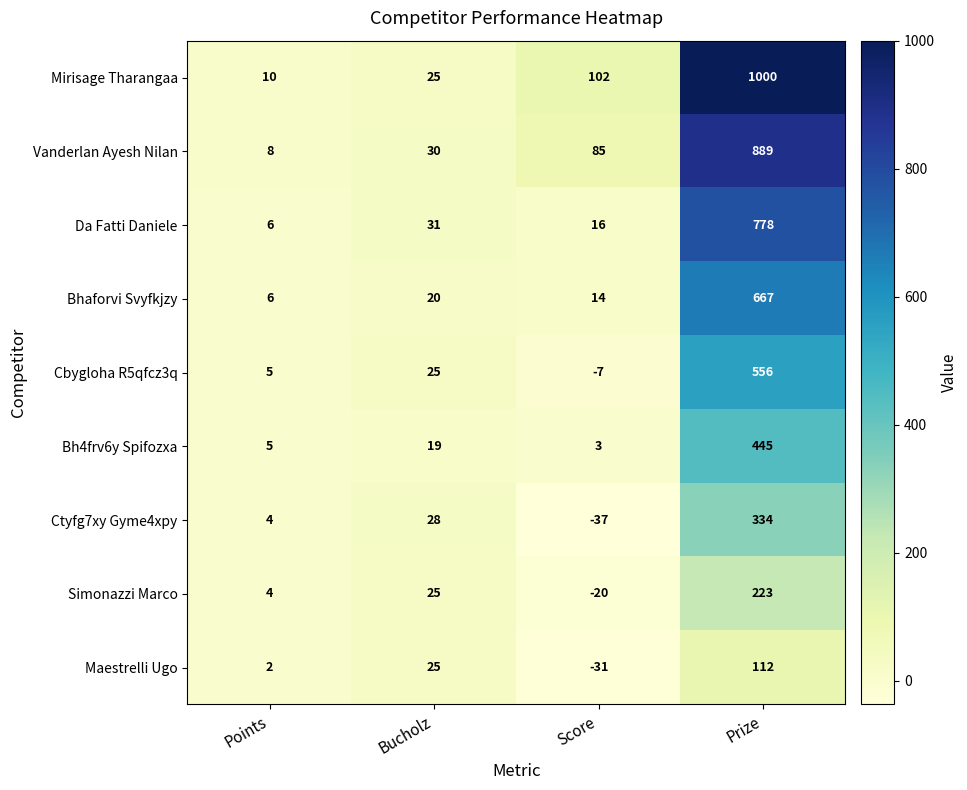

Which series changed the most between Score and Prize?

Mirisage Tharangaa